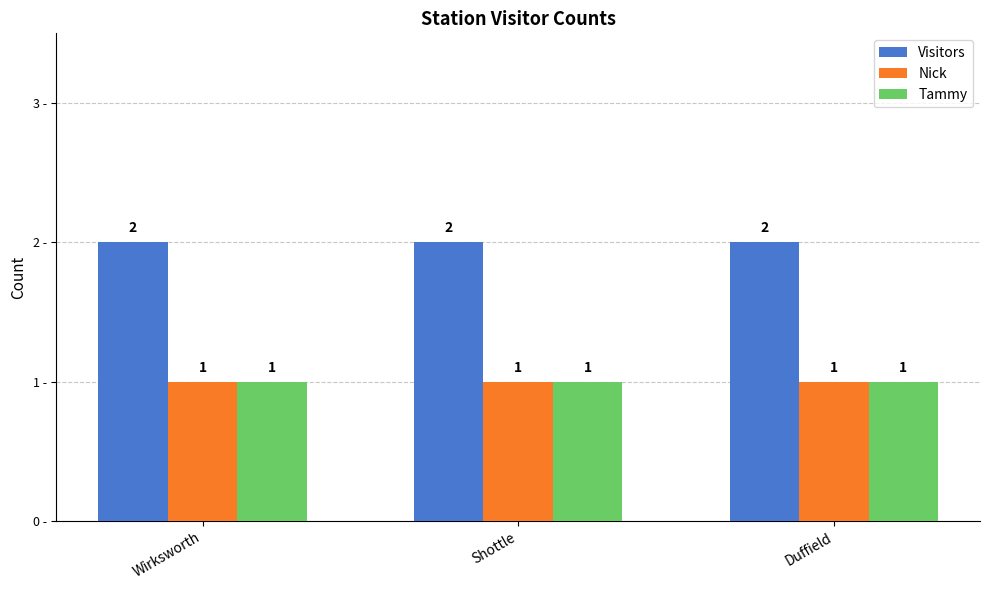

The Tammy series shows 2 at Wirksworth. True or false?

False